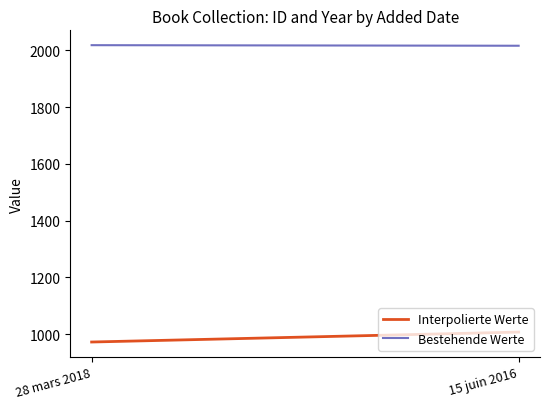

Reading right to left, list all the values displayed in this chart.

Interpolierte Werte: 1007	972
Bestehende Werte: 2016	2018